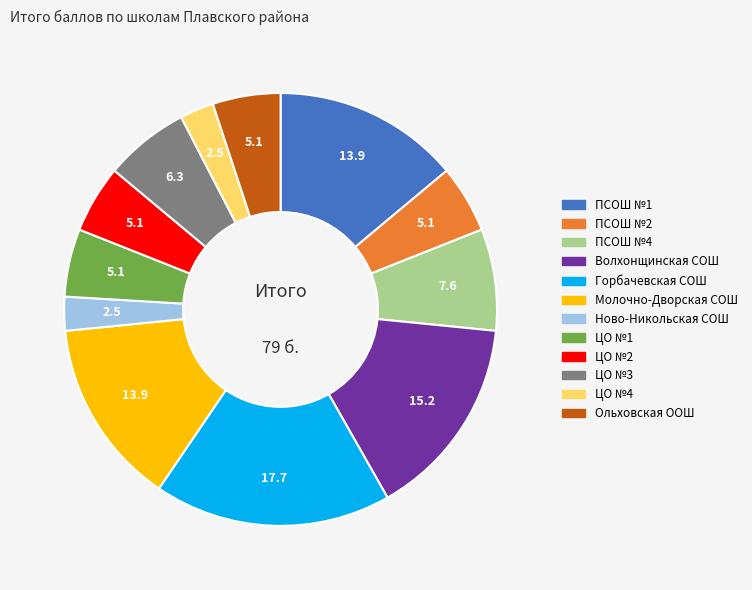

Is there any slice that represents more than half of the pie?

No